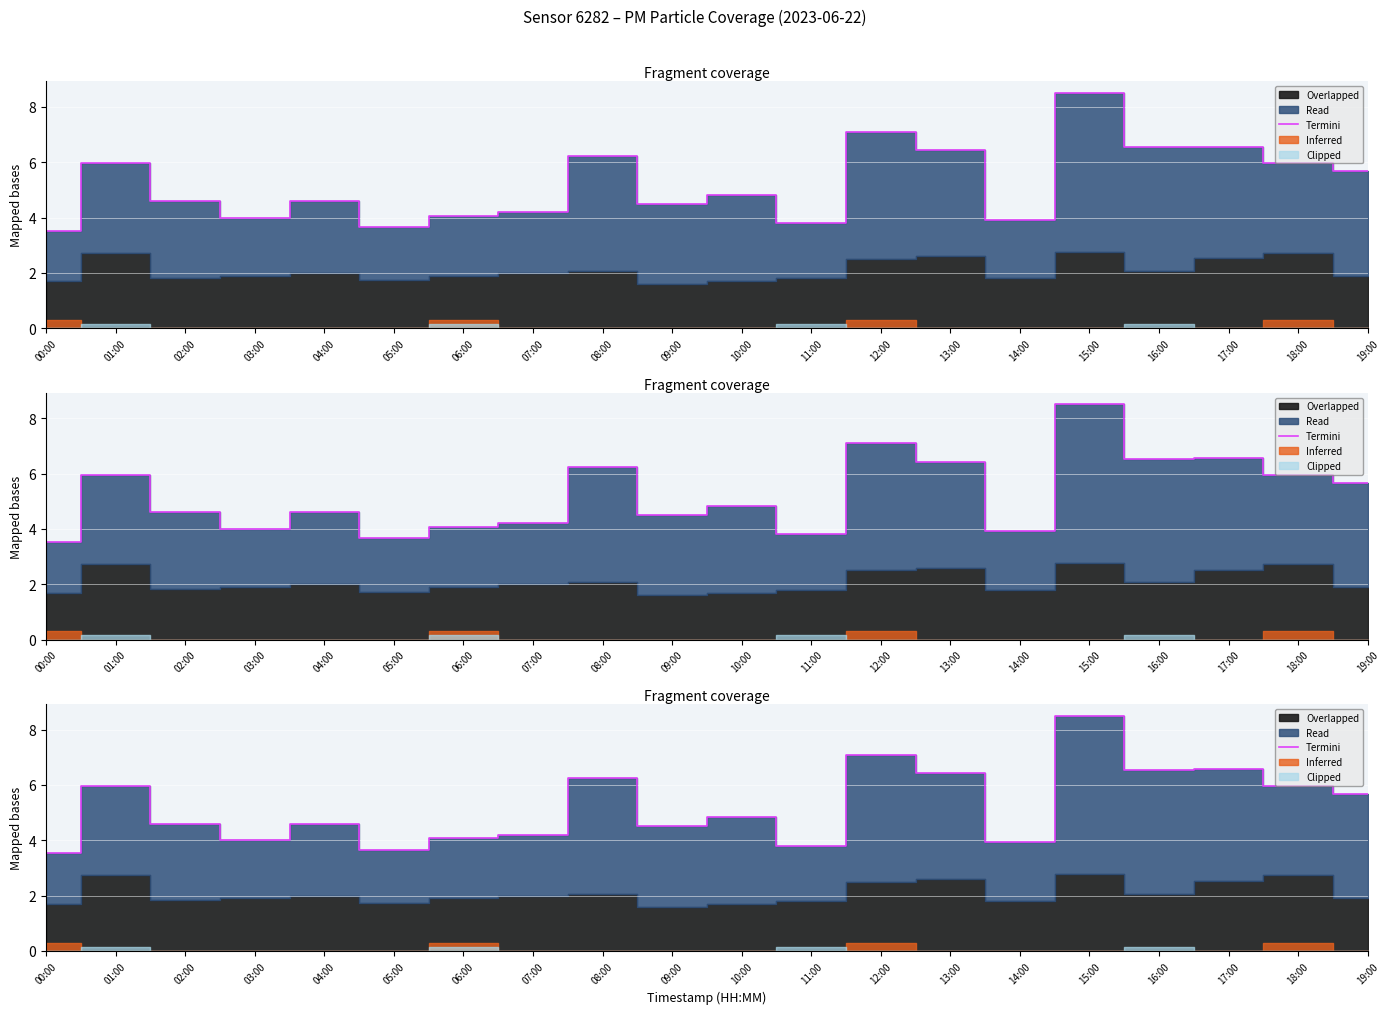

What is the minimum value shown in the chart?

3.5